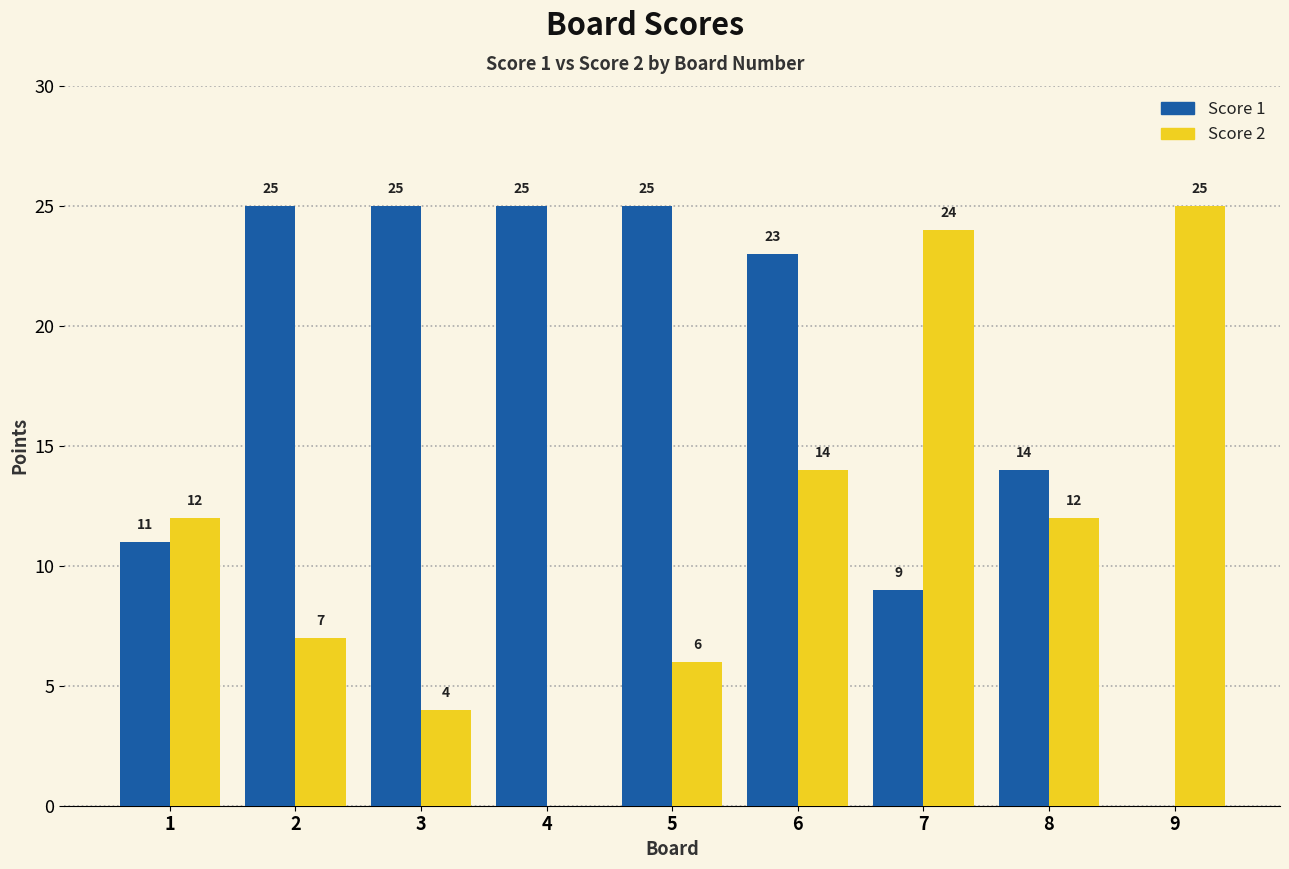

Are the bars horizontal?

No